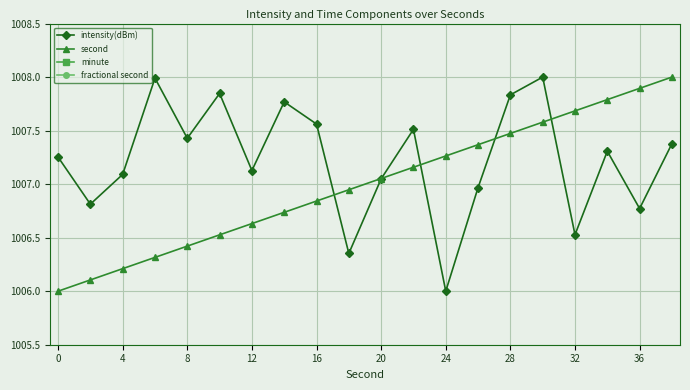

Where does the second series first go above 1007?

20